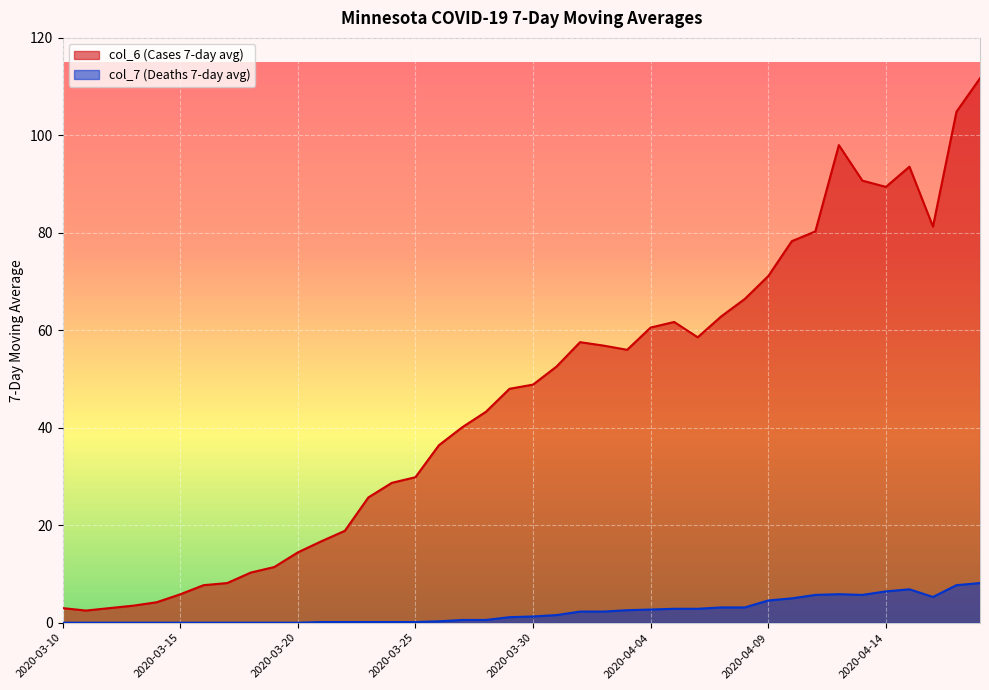

In col_7 (Deaths 7-day avg), how many points are lower than both neighbors (excluding endpoints)?

2